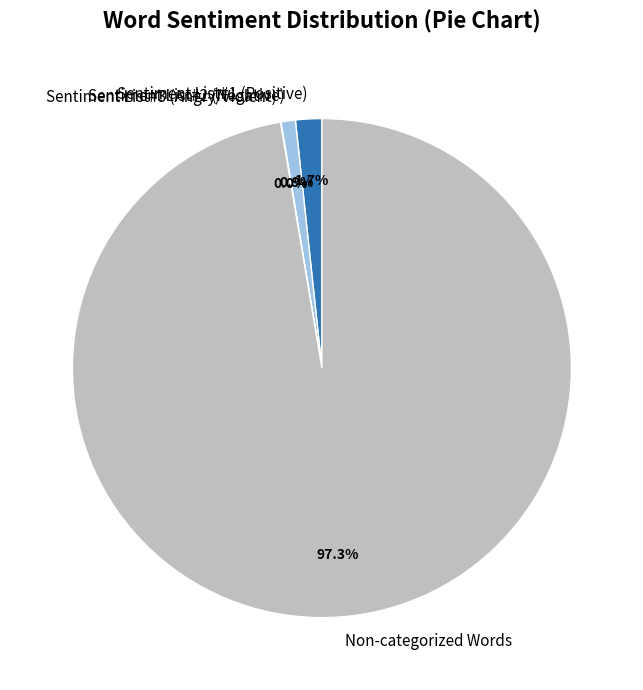

What is the ratio of the value at Sentiment List#2 (Negative) to the value at Sentiment List#1 (Positive)?

0.5